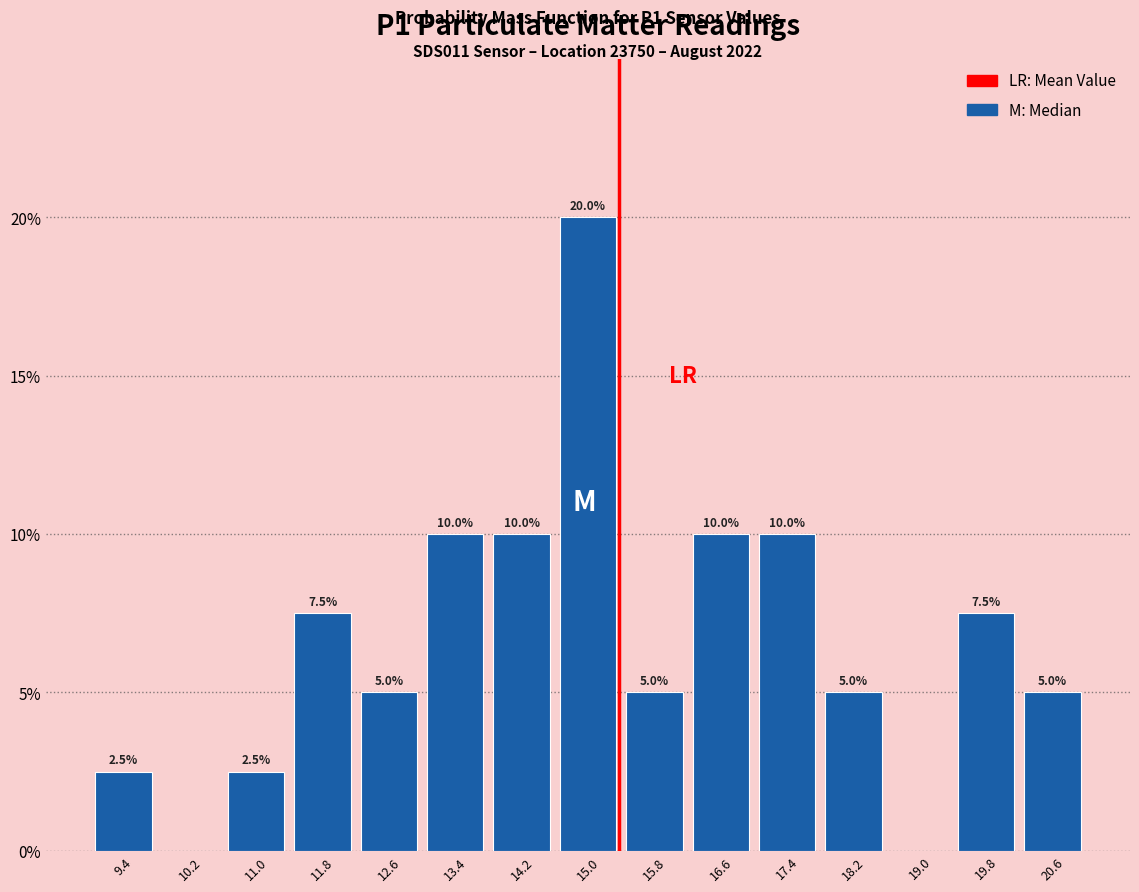

Which range on the x-axis has the tallest bar?

14.6 to 15.4